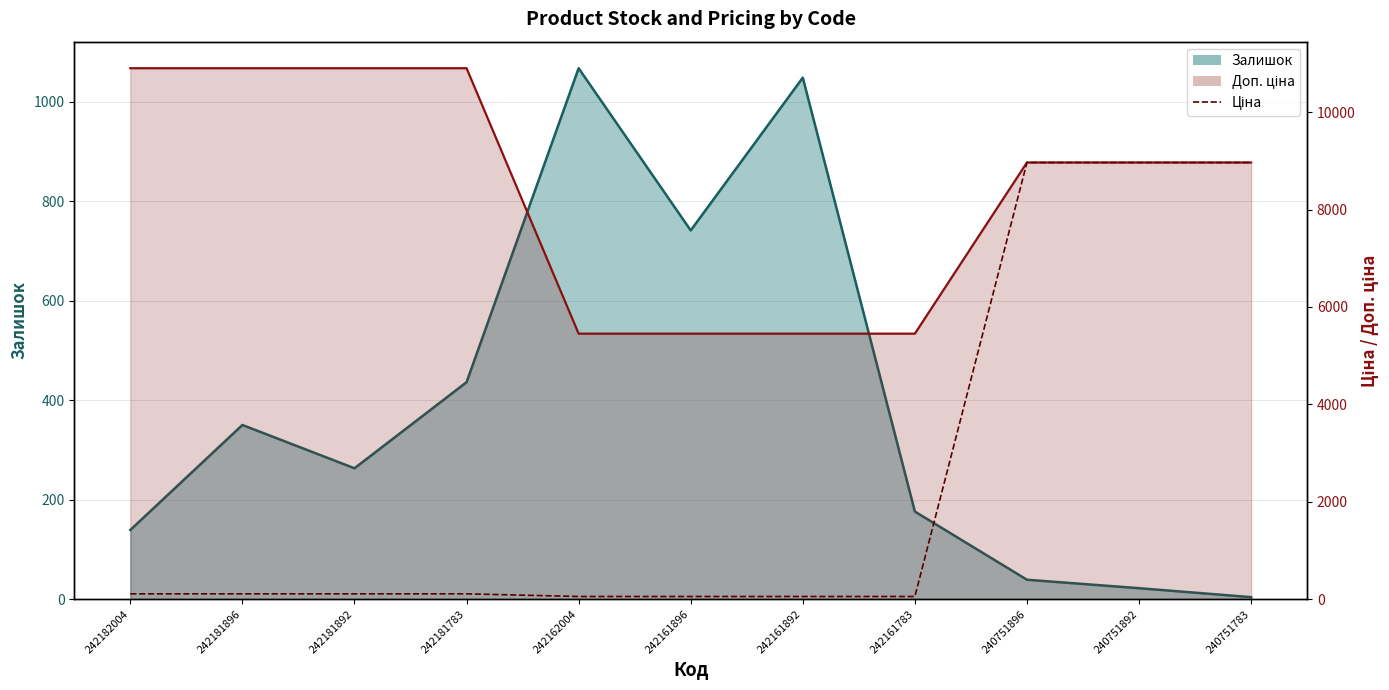

What is the spread (max minus min) of values at 242161896?

5397.5